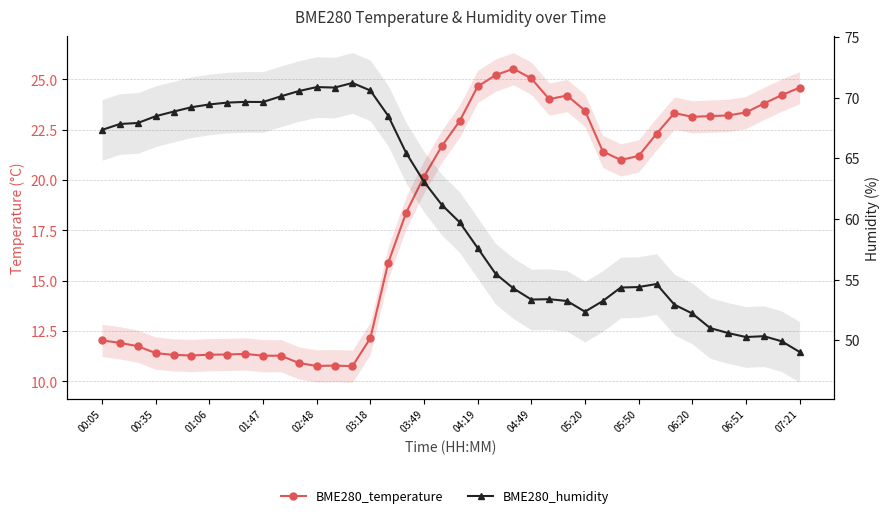

The value of BME280_humidity at 23 is 24.8. True or false?

False